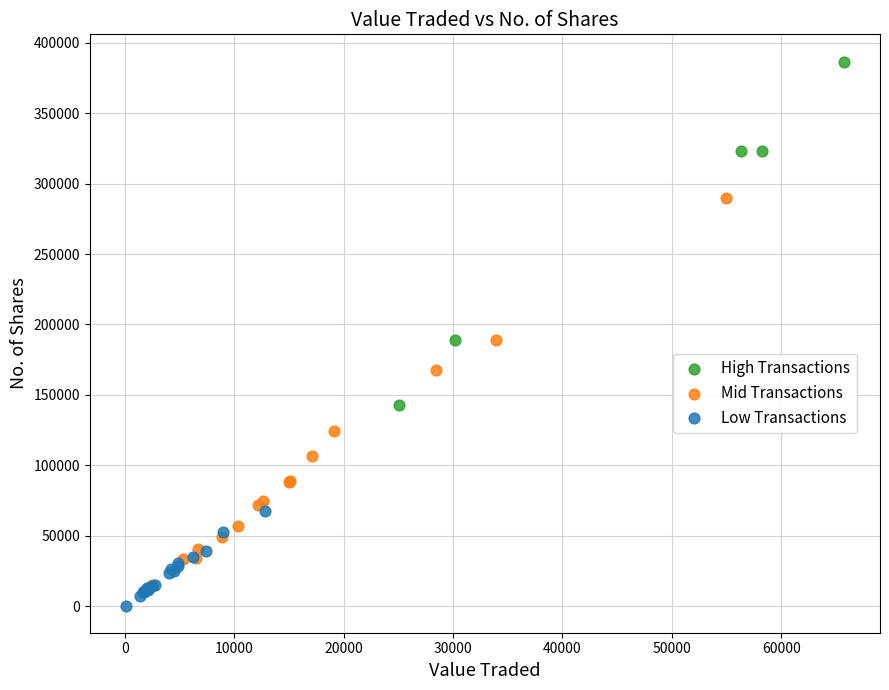

Which series reaches the maximum Y coordinate?

High Transactions